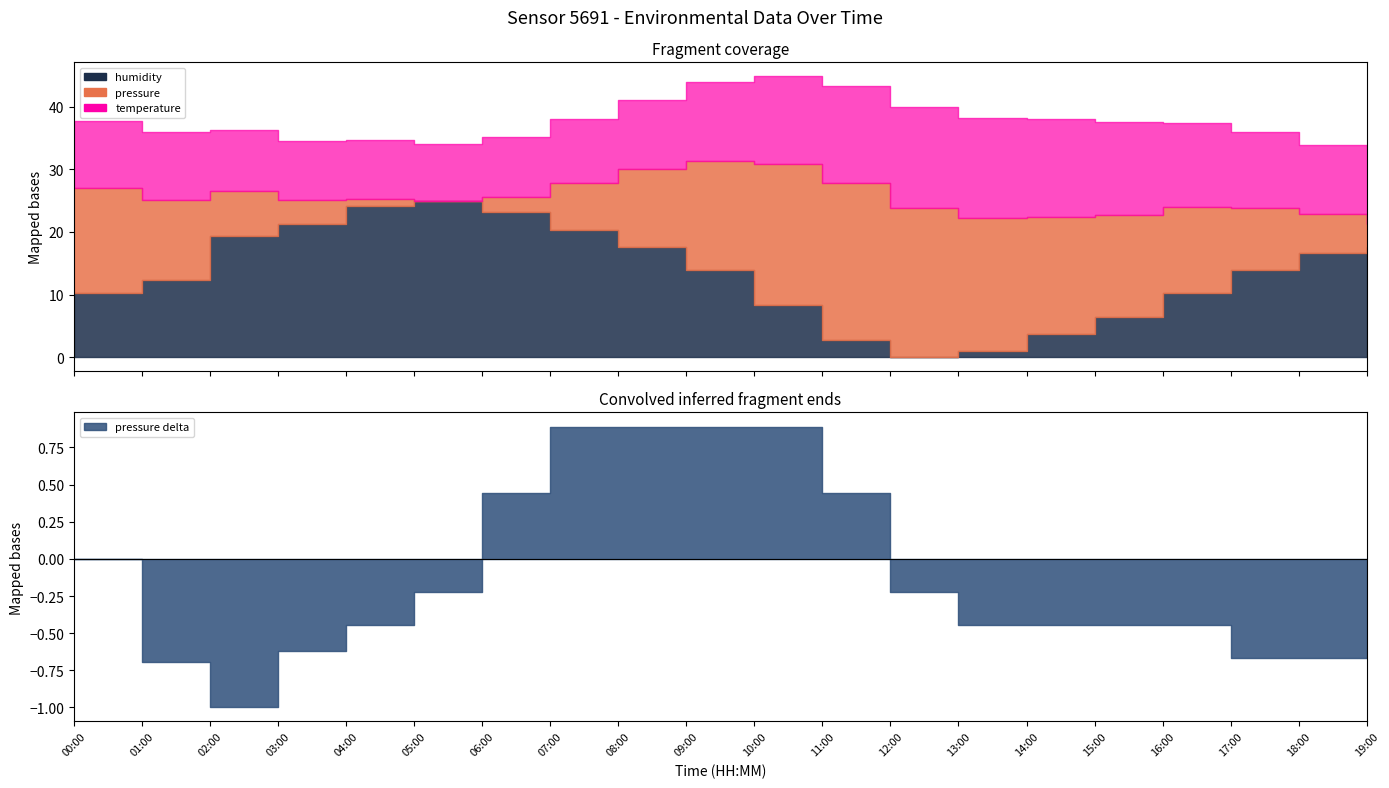

At which category is the sum across all series the highest?

11:00